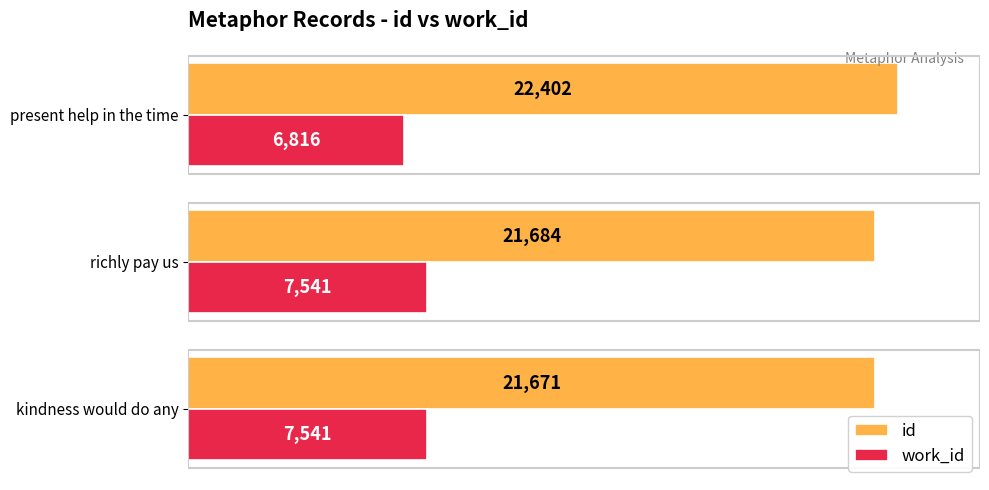

Which series has the largest total across all categories?

id